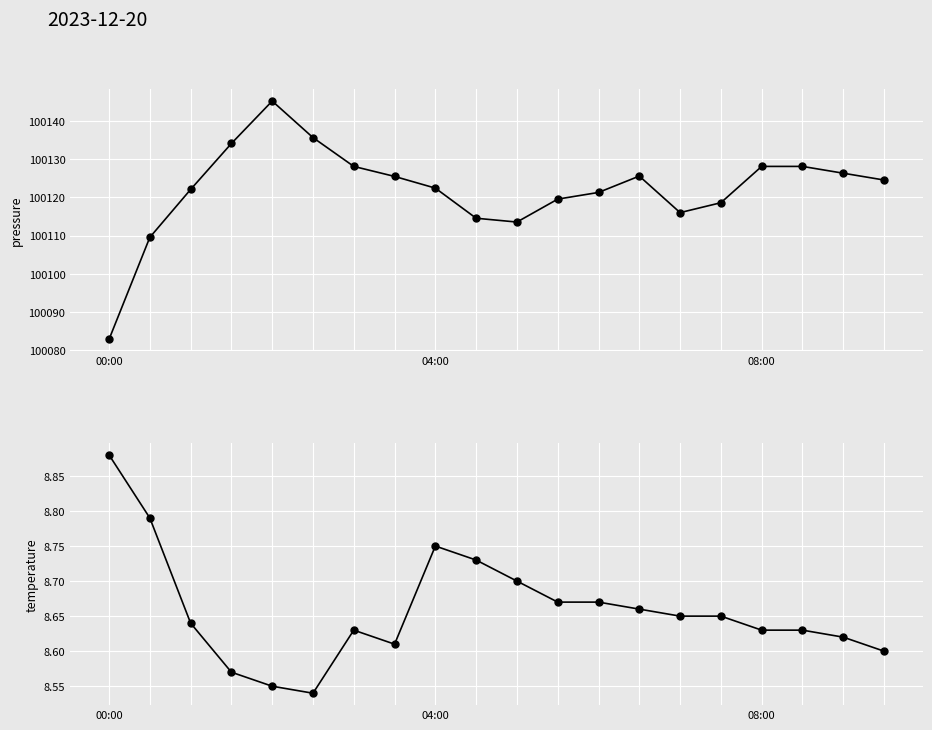

Where is the first local maximum for temperature?

6